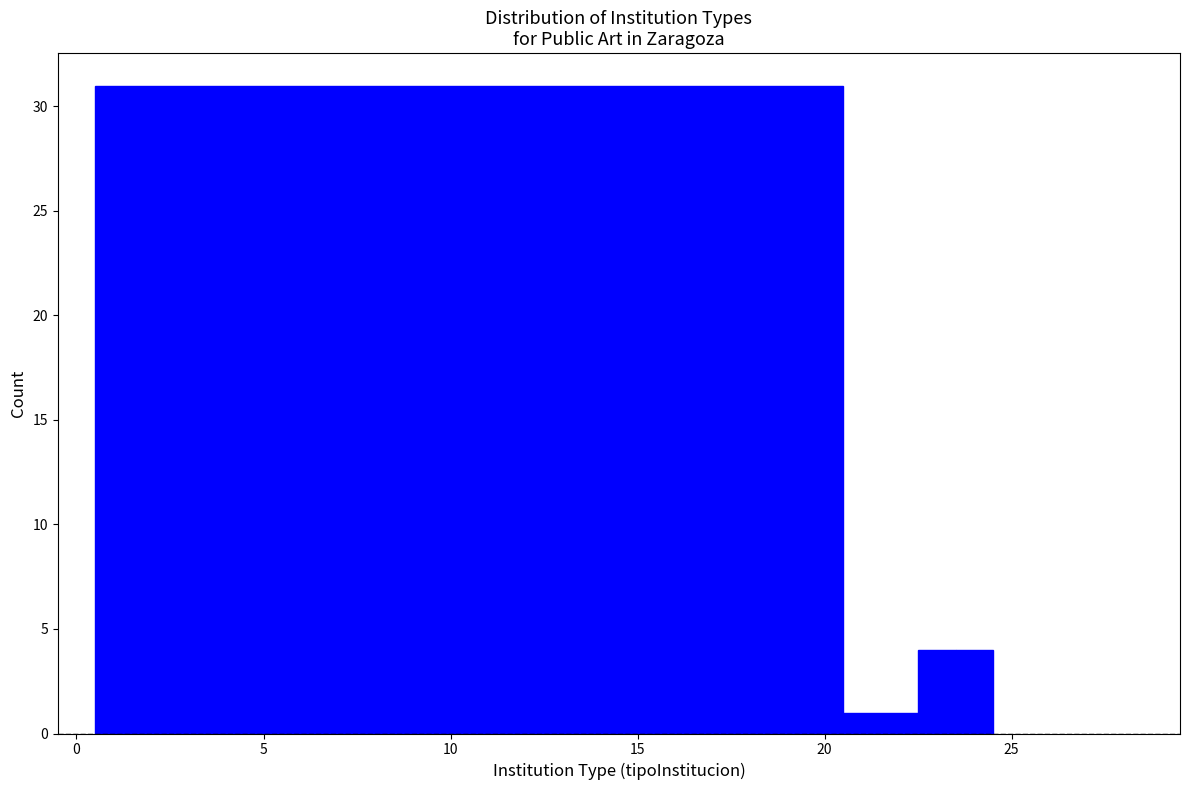

Around what value on the x-axis is the tallest bar? Give the approximate position of its centre, as read against the axis.

10.5